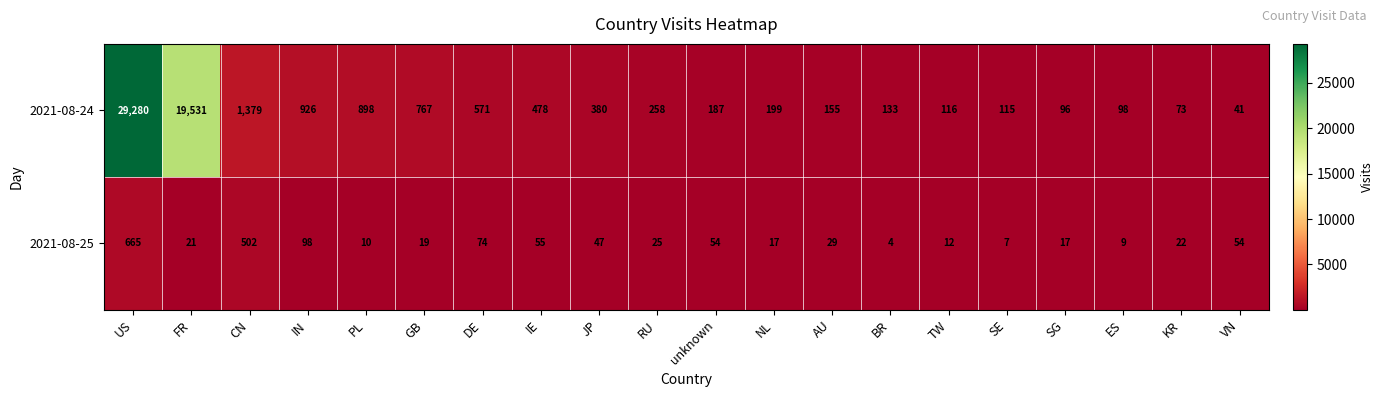

Which category has the highest value across all series?

US